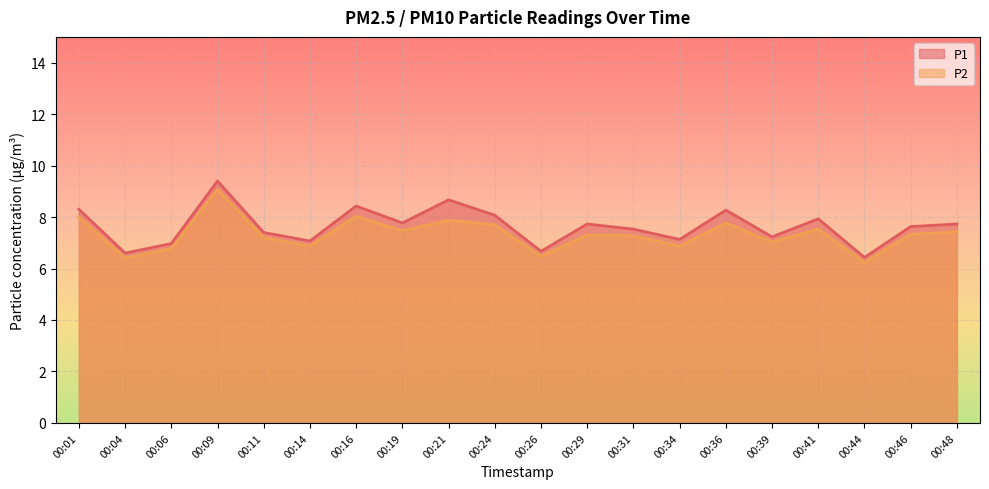

The P2 series shows 11.8 at 00:34. True or false?

False